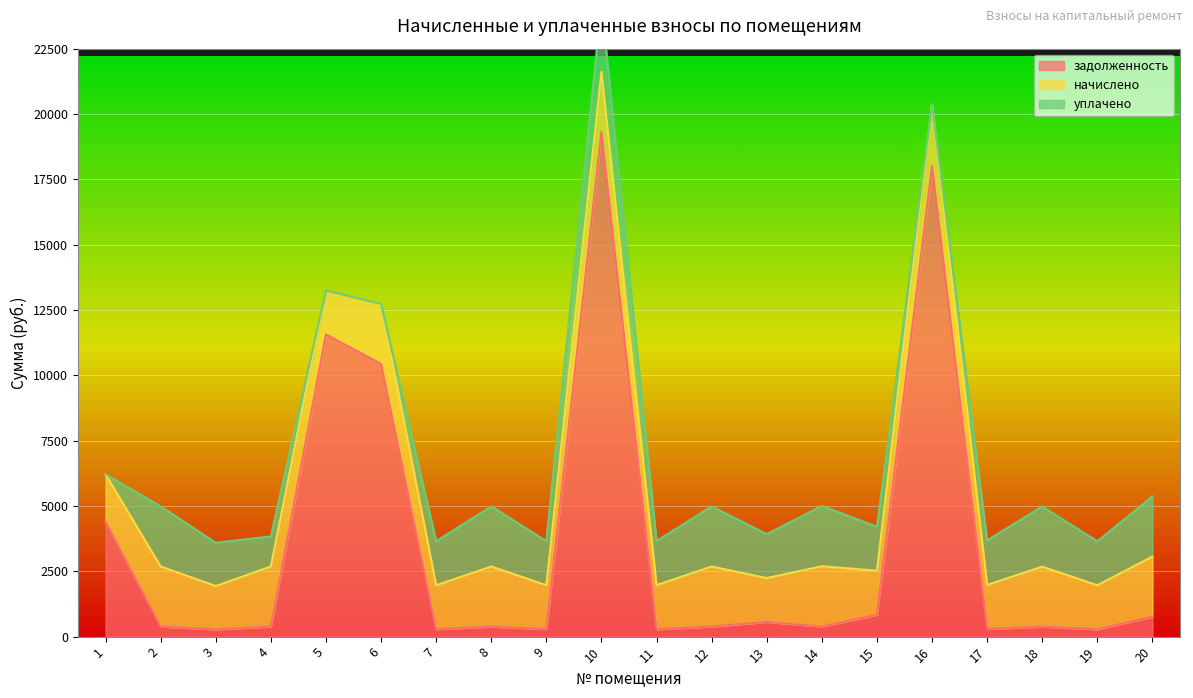

Which has a higher value, 20 or 13?

20